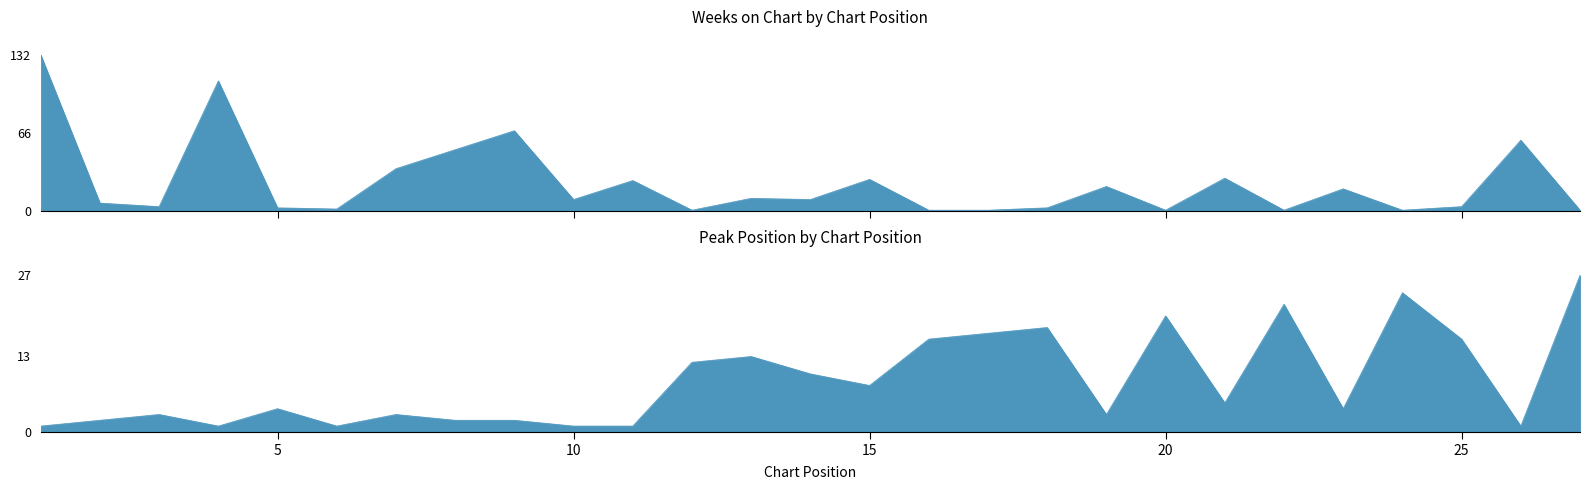

Reading left to right, list all the values displayed in this chart.

Weeks on Chart: 132	7	4	110	3	2	36	52	68	10	26	1	11	10	27	1	1	3	21	1	28	1	19	1	4	60	1
Peak Position: 1	2	3	1	4	1	3	2	2	1	1	12	13	10	8	16	17	18	3	20	5	22	4	24	16	1	27